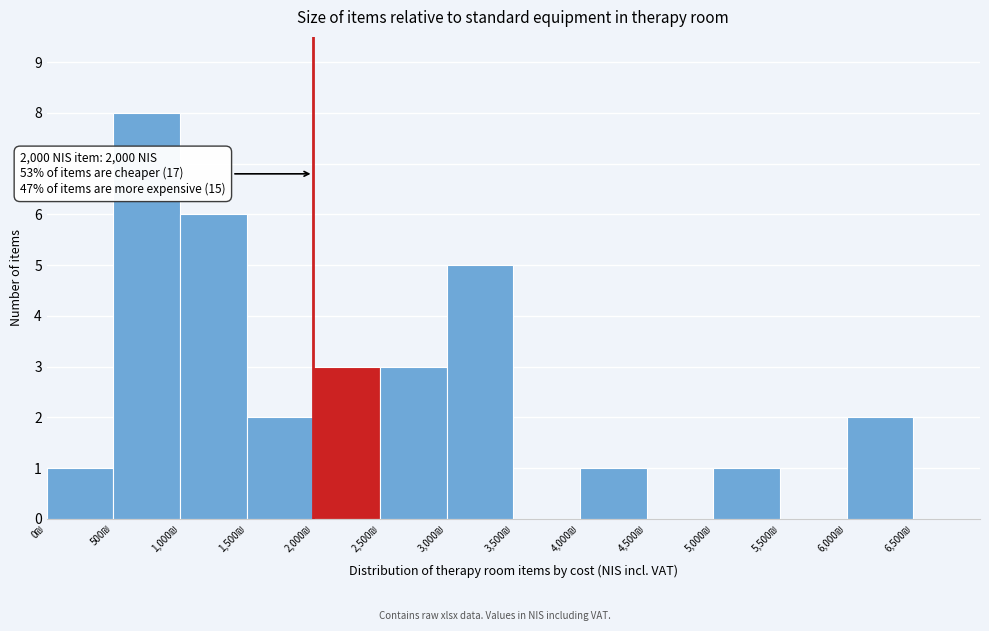

Which range on the x-axis has the tallest bar?

500 to 1000